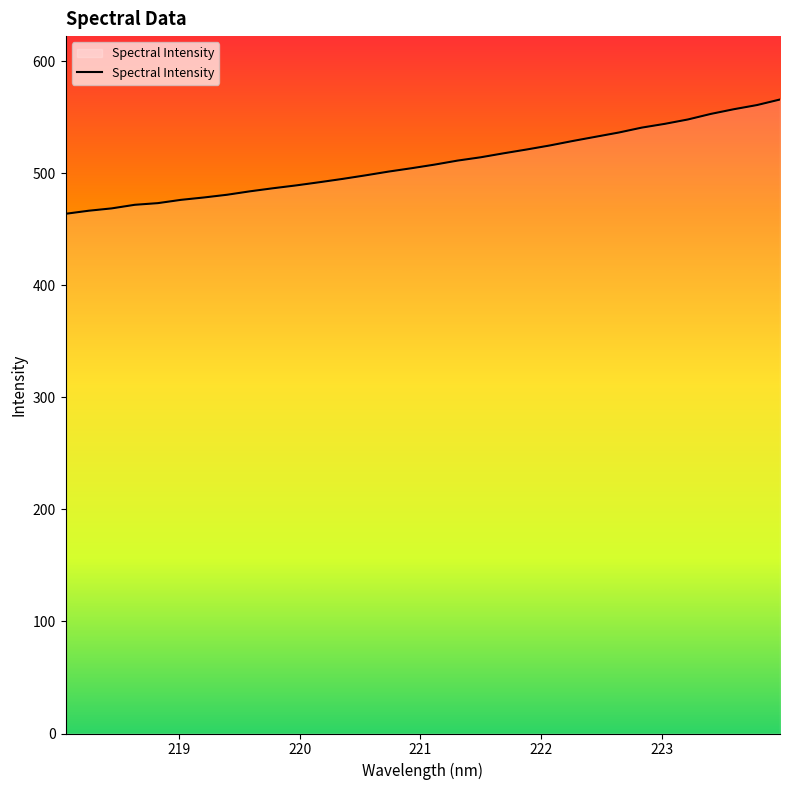

What is the smallest value displayed?

463.9